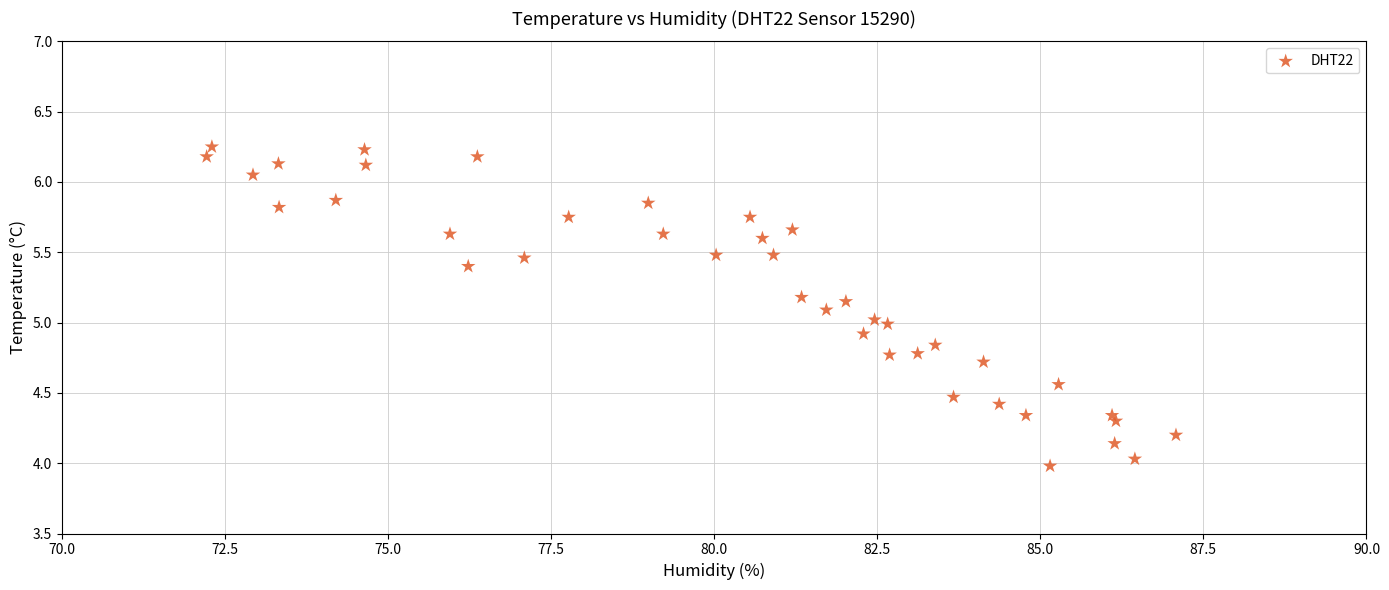

What is the range of Y values (max minus min)?

2.3